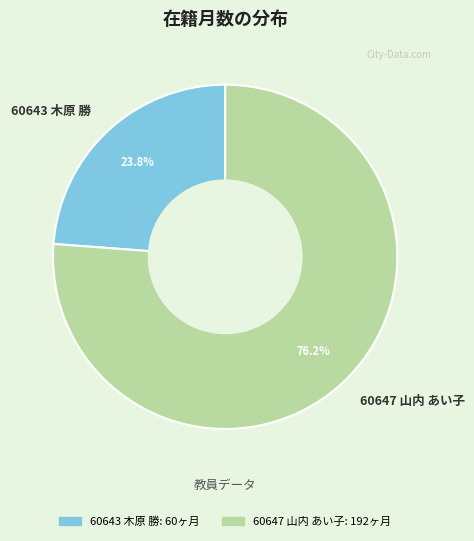

How many segments does this pie chart have?

2